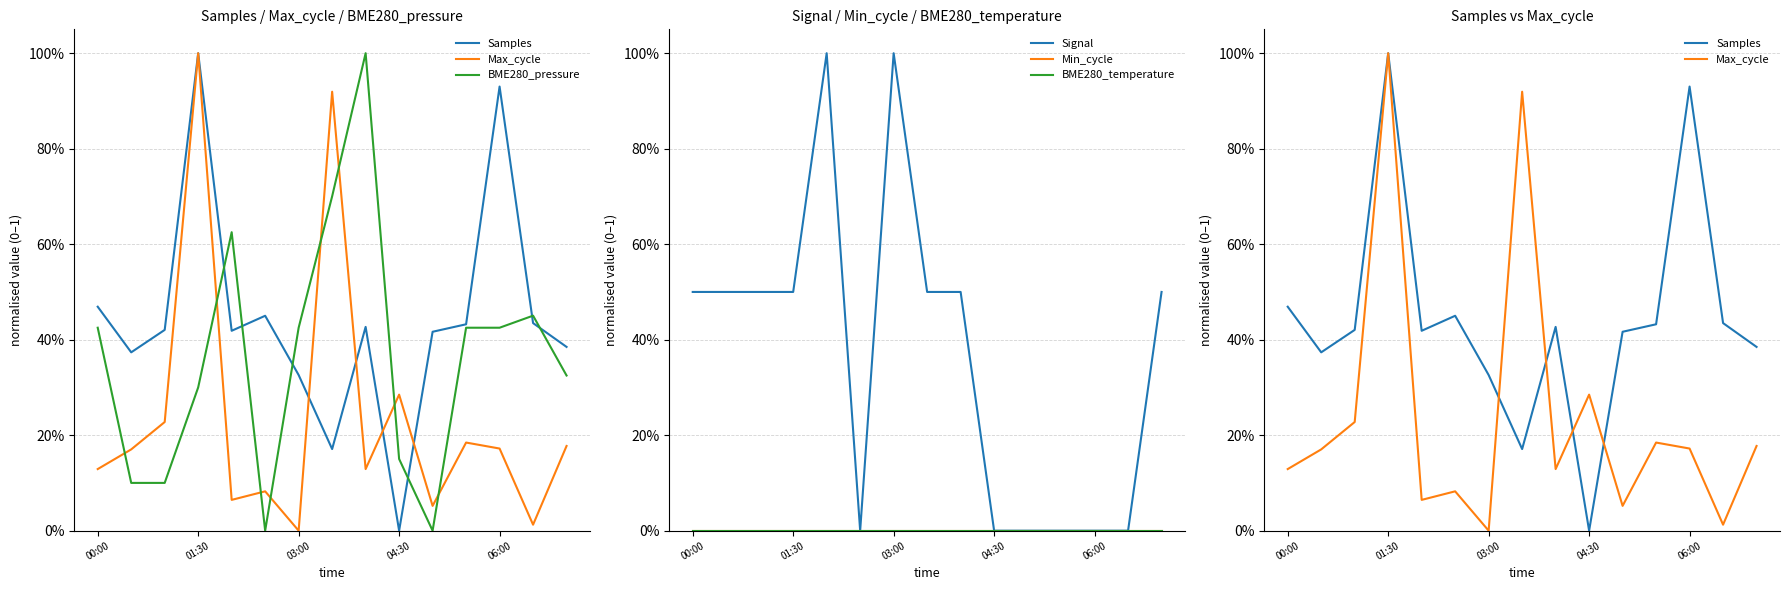

The Min_cycle series shows 0.0 at 14. True or false?

True